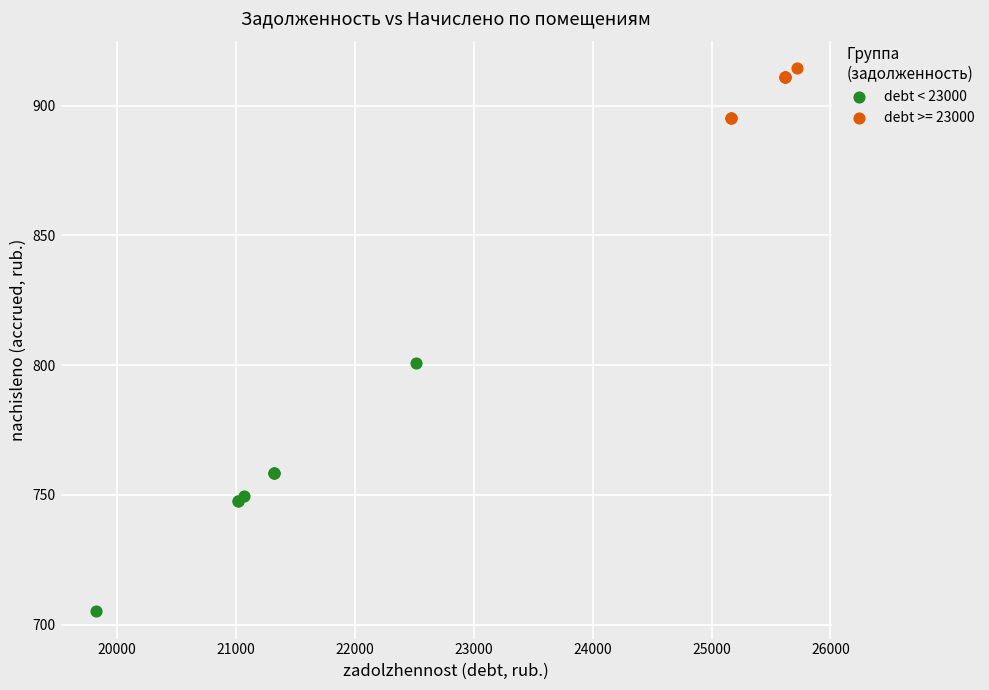

Which series contains the lowest Y value?

debt < 23000